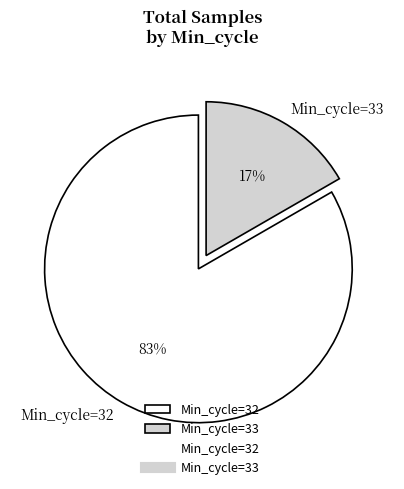

What is the largest slice in the pie chart?

Min_cycle=32